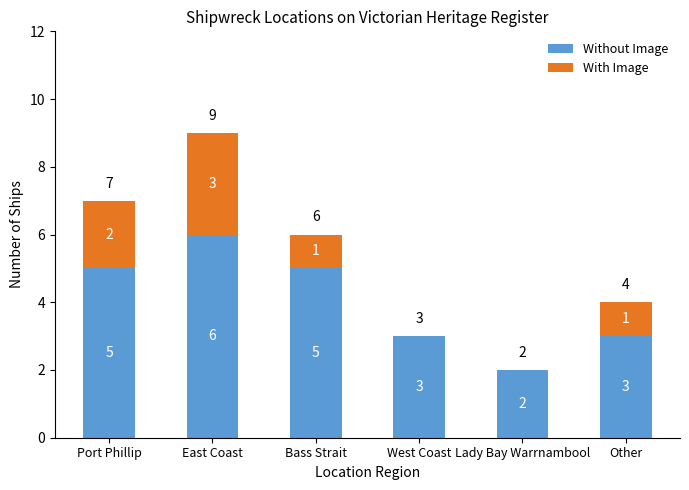

What is the sum of the Without Image values at Bass Strait and Other?

8